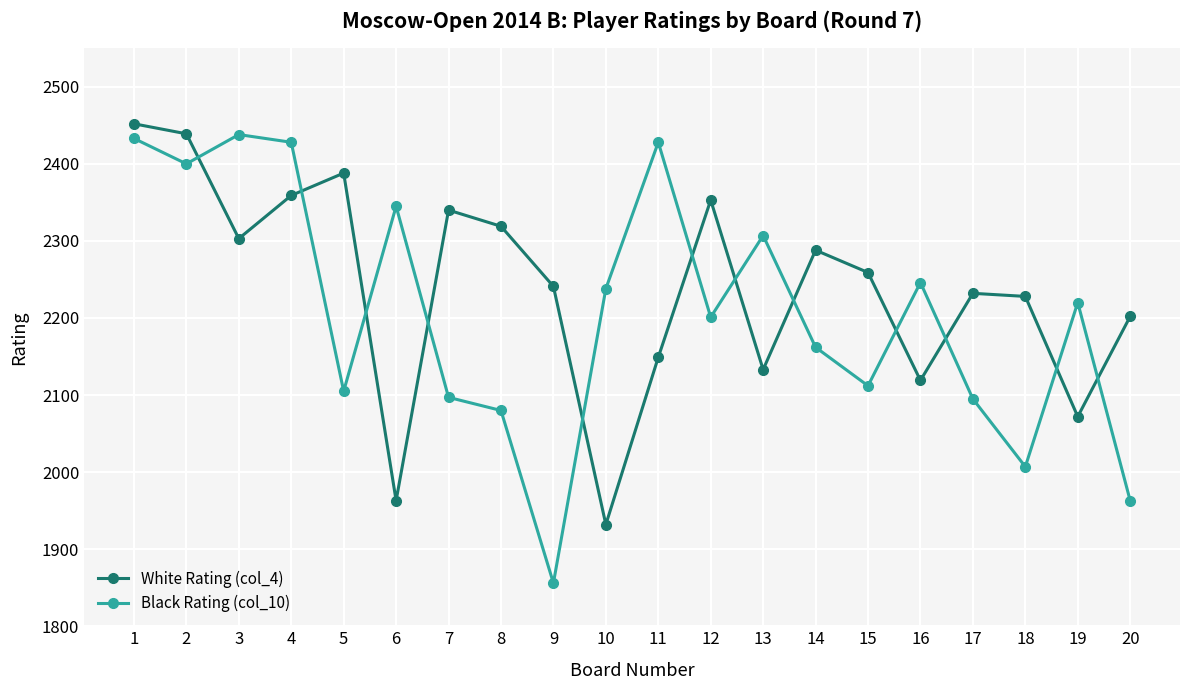

What is the highest value of the White Rating (col_4) series?

2452